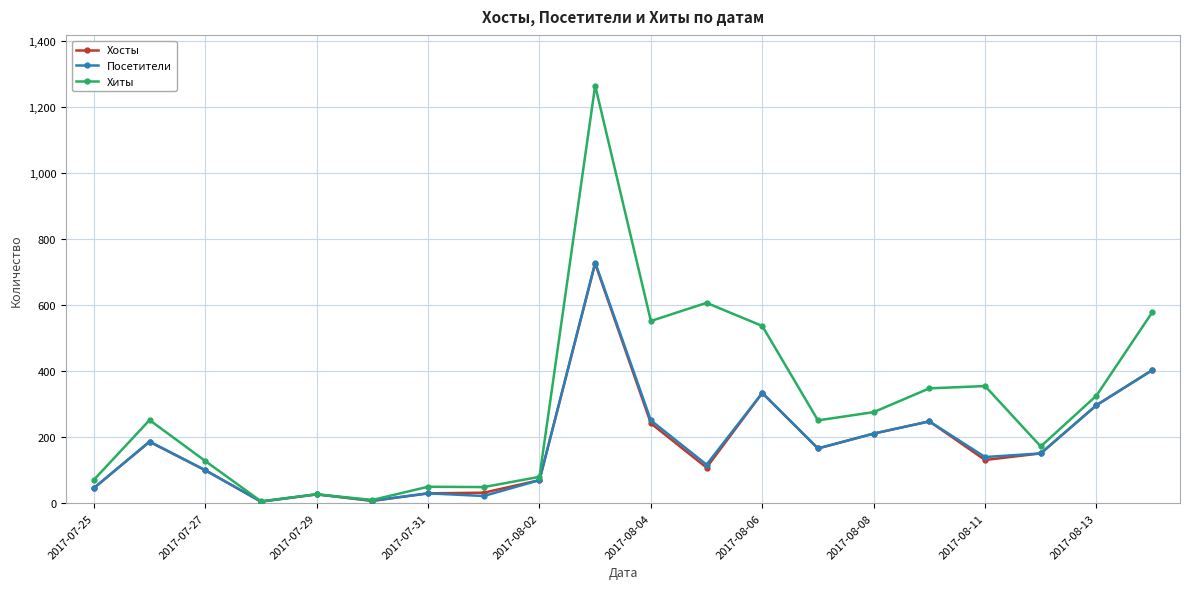

Which series has the widest spread of values?

Хиты